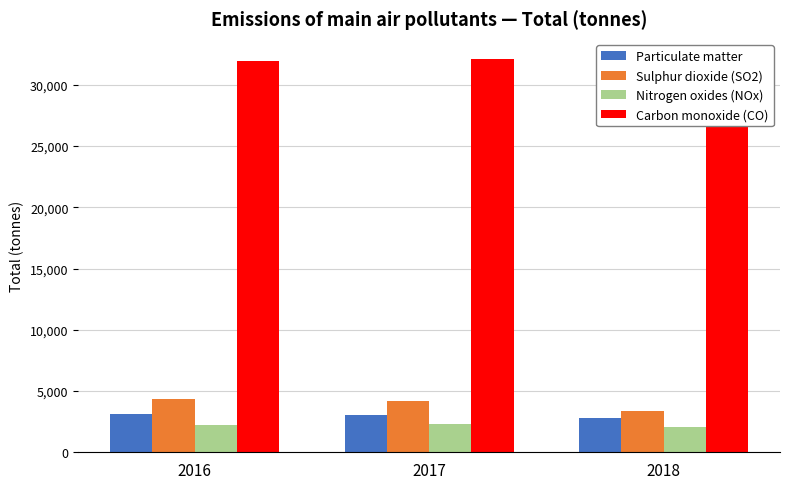

The Carbon monoxide (CO) series shows 12342.6 at 2017. True or false?

False